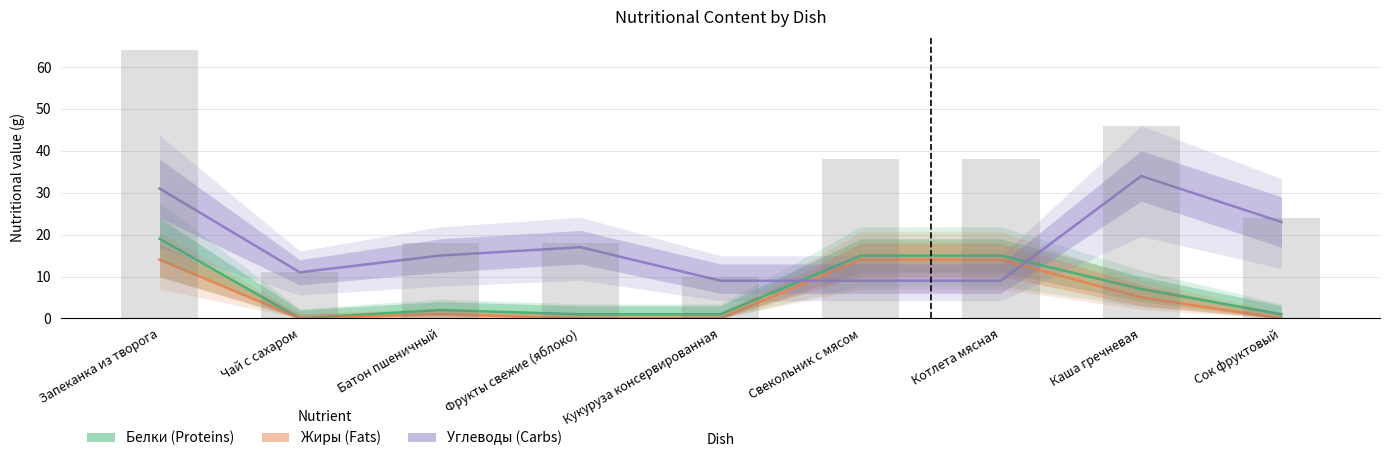

Reading right to left, what are all the values shown in this chart?

Белки: Сок фруктовый=1	Каша гречневая=7	Котлета мясная=15	Свекольник с мясом=15	Кукуруза консервированная=1	Фрукты свежие (яблоко)=1	Батон пшеничный=2	Чай с сахаром=0	Запеканка из творога=19
Жиры: Сок фруктовый=0	Каша гречневая=5	Котлета мясная=14	Свекольник с мясом=14	Кукуруза консервированная=0	Фрукты свежие (яблоко)=0	Батон пшеничный=1	Чай с сахаром=0	Запеканка из творога=14
Углеводы: Сок фруктовый=23	Каша гречневая=34	Котлета мясная=9	Свекольник с мясом=9	Кукуруза консервированная=9	Фрукты свежие (яблоко)=17	Батон пшеничный=15	Чай с сахаром=11	Запеканка из творога=31